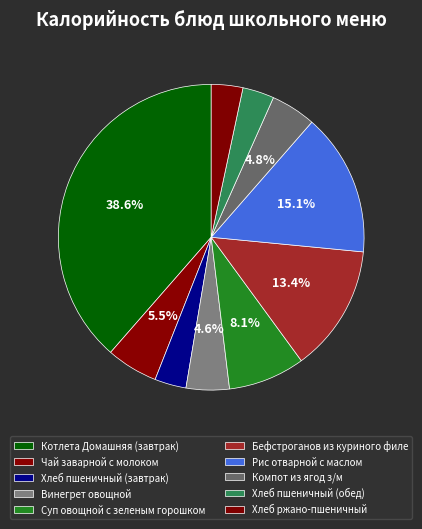

To the nearest percent, what portion does Хлеб ржано-пшеничный represent?

3%